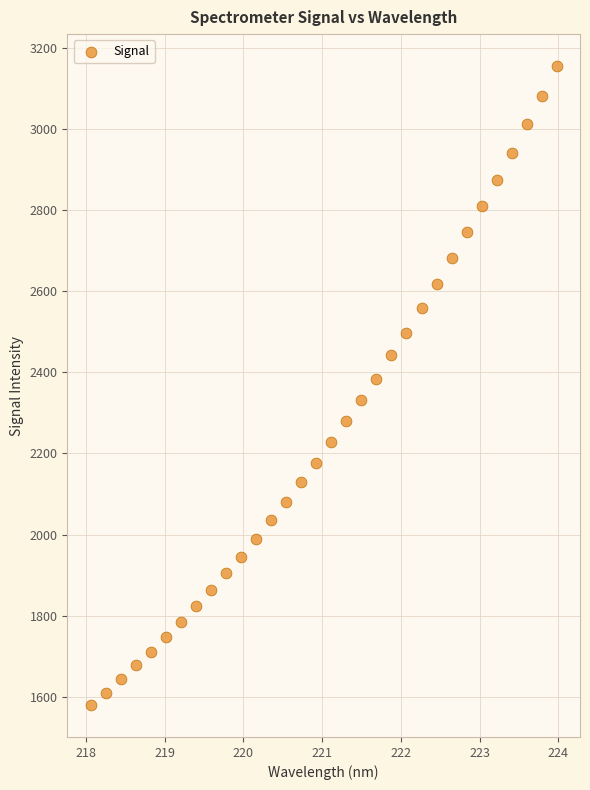

What is the range of X values (max minus min)?

5.9